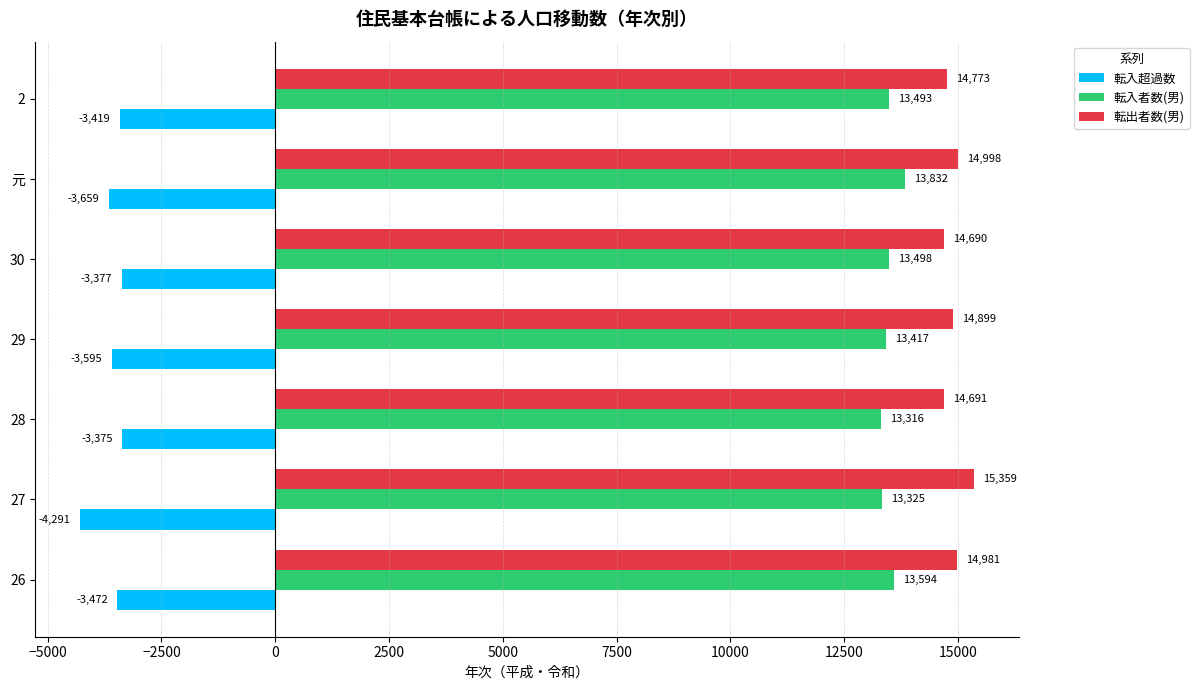

How many series are shown in this chart?

3